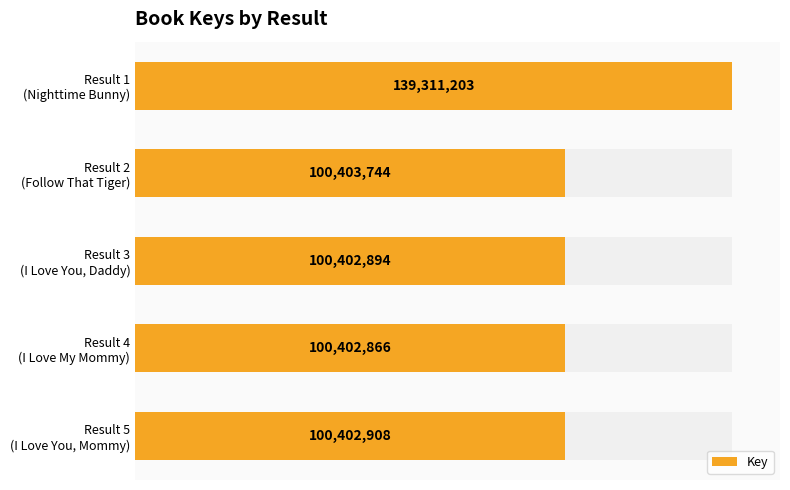

True or false: the data shows 147488142 at 0.2.

False